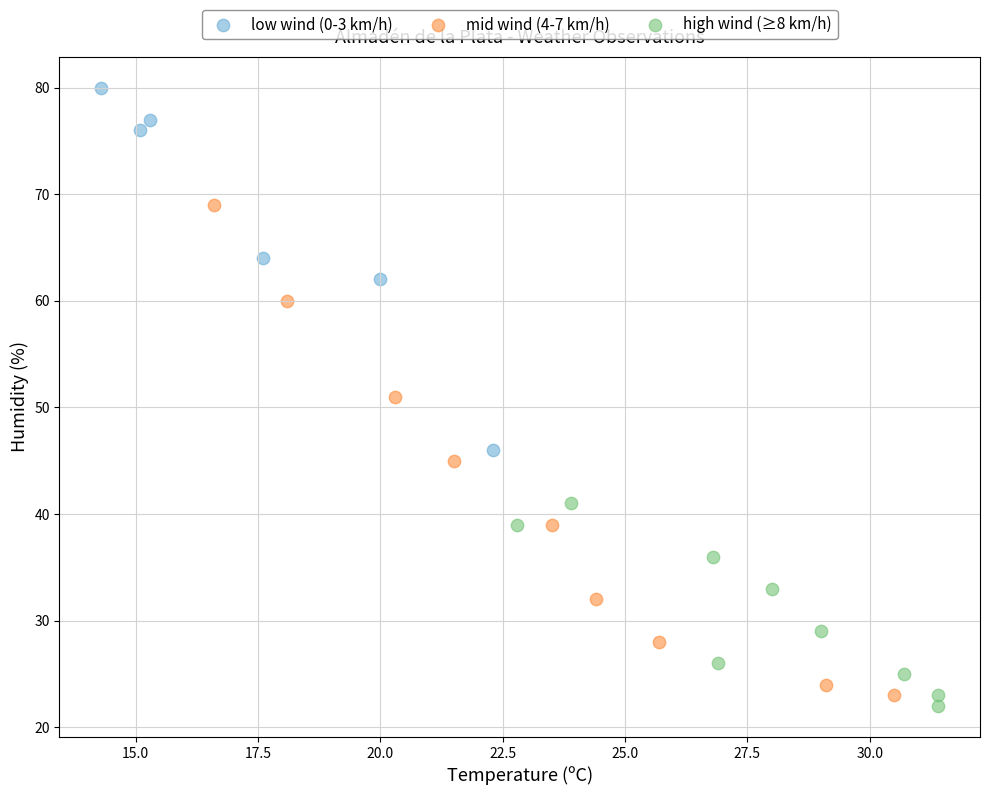

Which series reaches the maximum Y coordinate?

low wind (0-3 km/h)